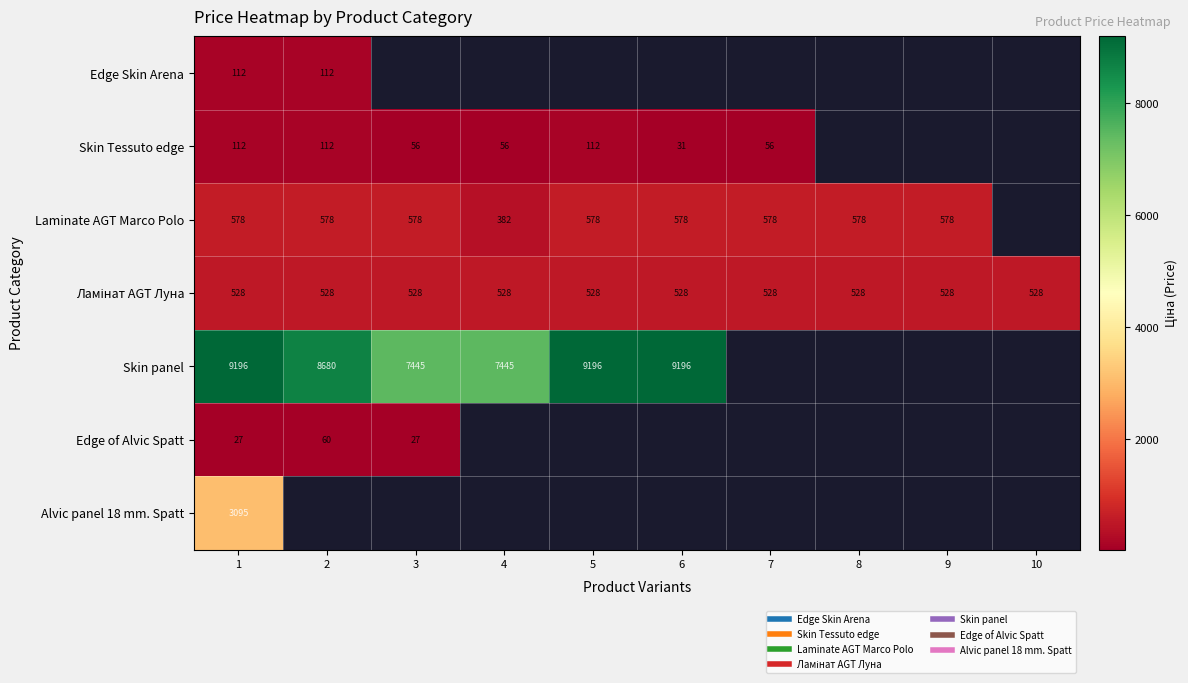

How many series are shown in this chart?

7